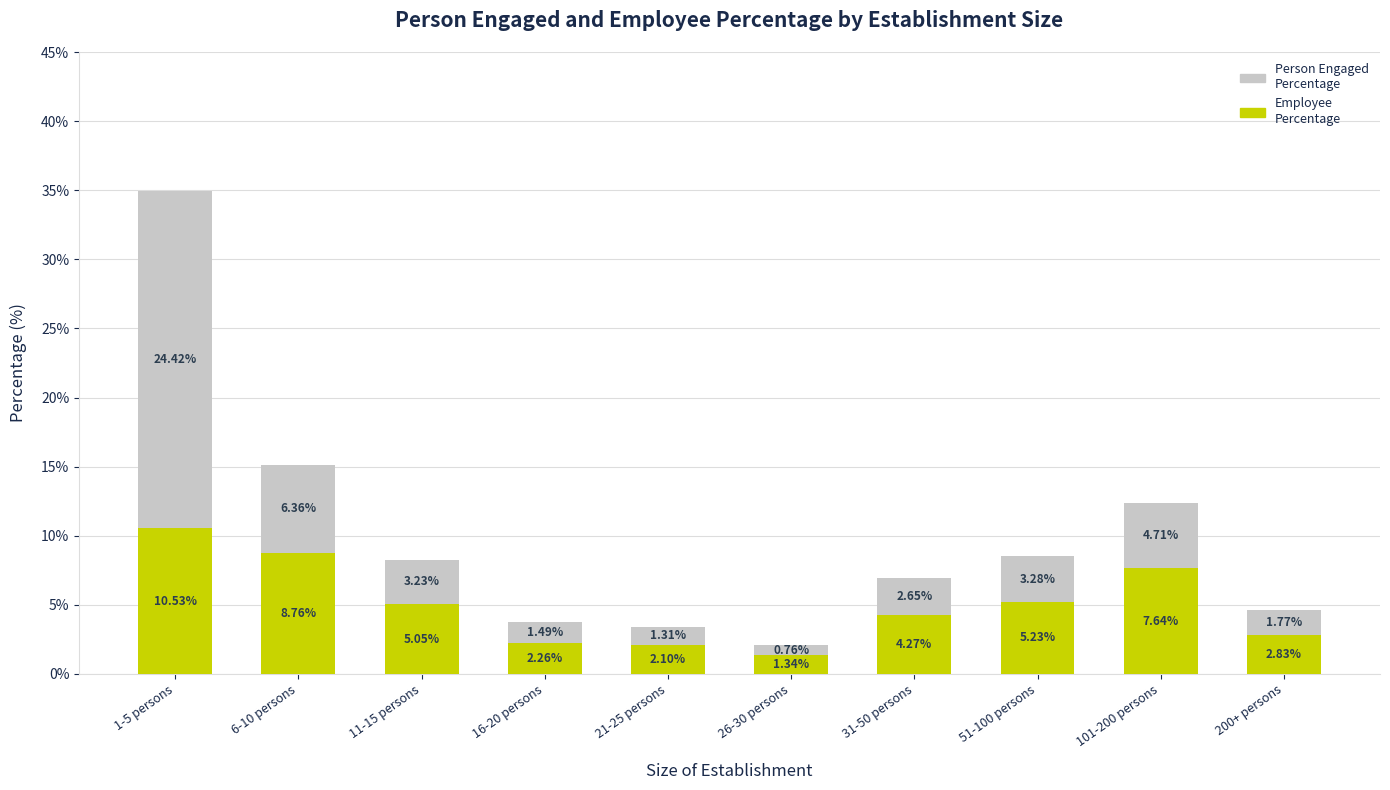

At which category is the sum across all series the highest?

1-5 persons